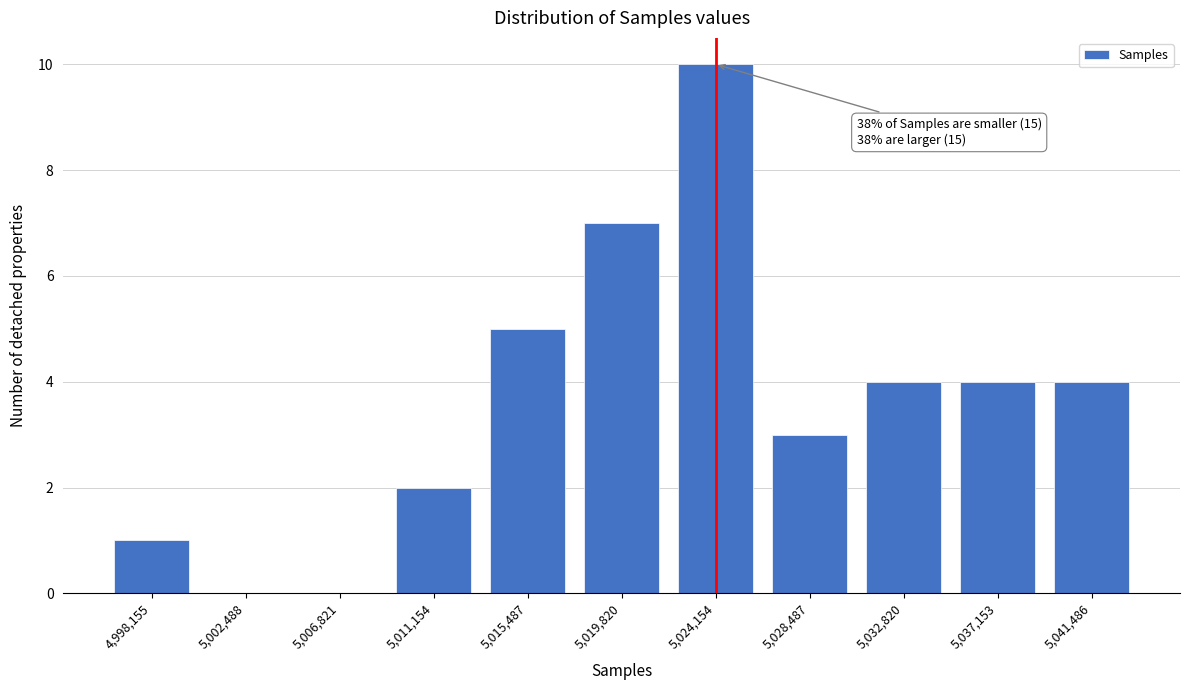

Reading left to right, what are all the values shown in this chart?

4,998,155=1	5,002,488=0	5,006,821=0	5,011,154=2	5,015,487=5	5,019,820=7	5,024,154=10	5,028,487=3	5,032,820=4	5,037,153=4	5,041,486=4